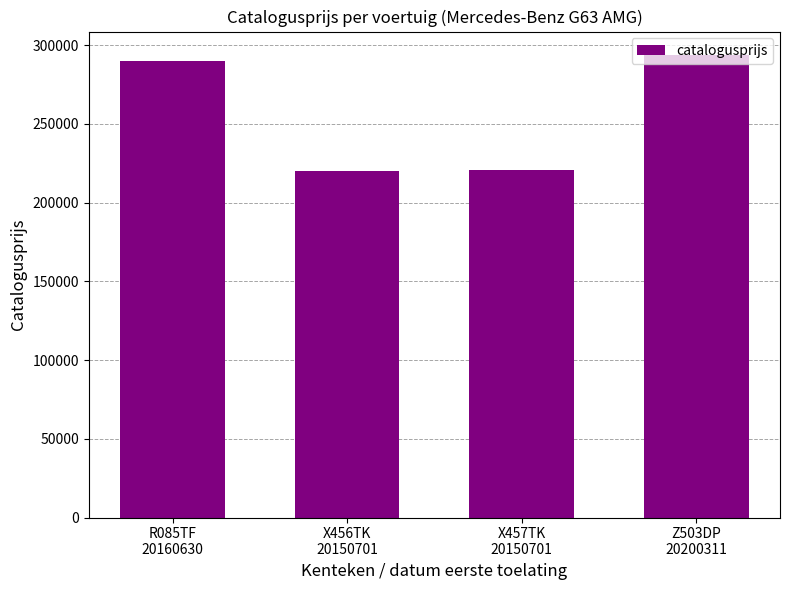

True or false: the data shows 98952 at Z503DP
20200311.

False